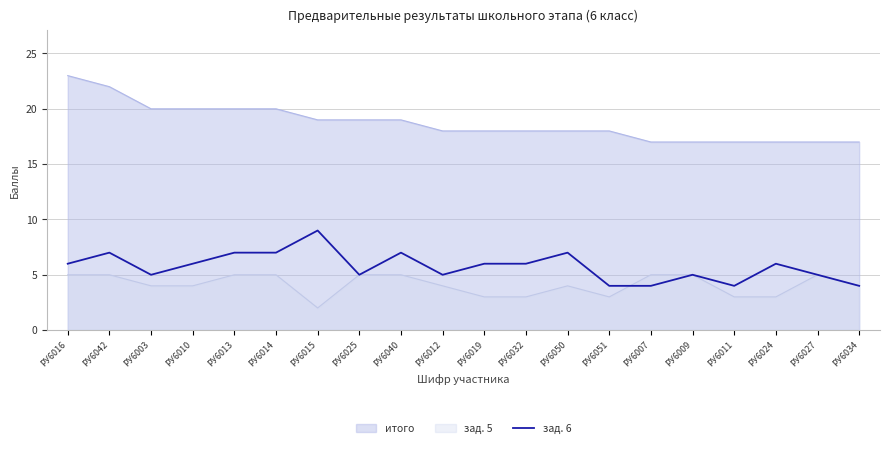

Between РУ6042 and РУ6051, which series saw the biggest shift?

итого